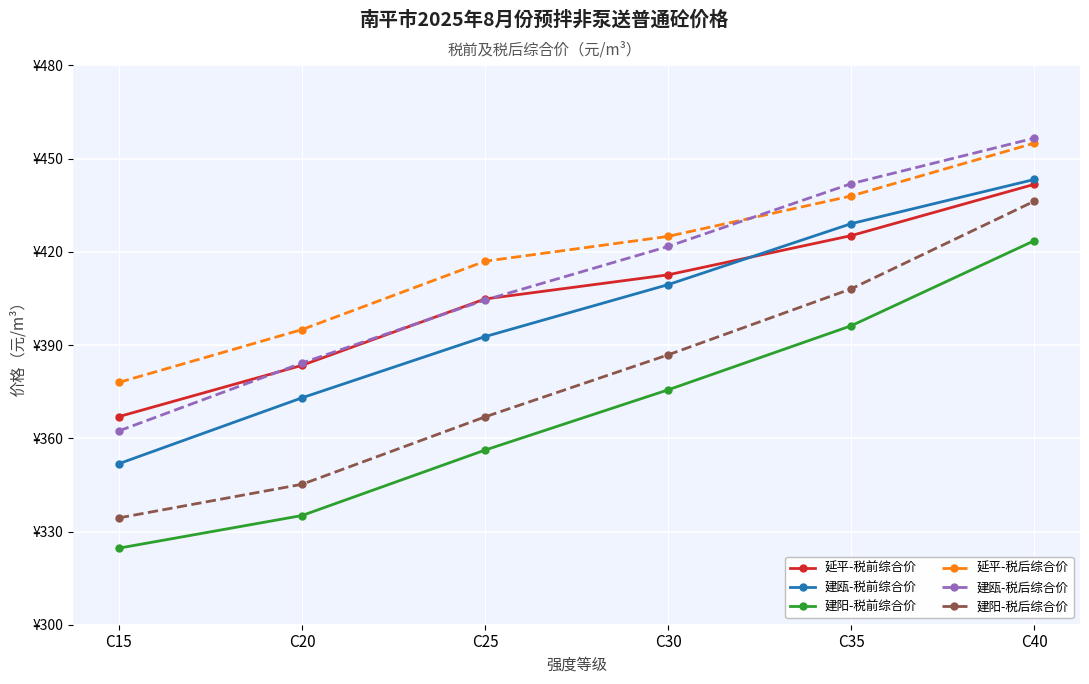

At which label does 建阳-税前综合价 reach its peak?

C40